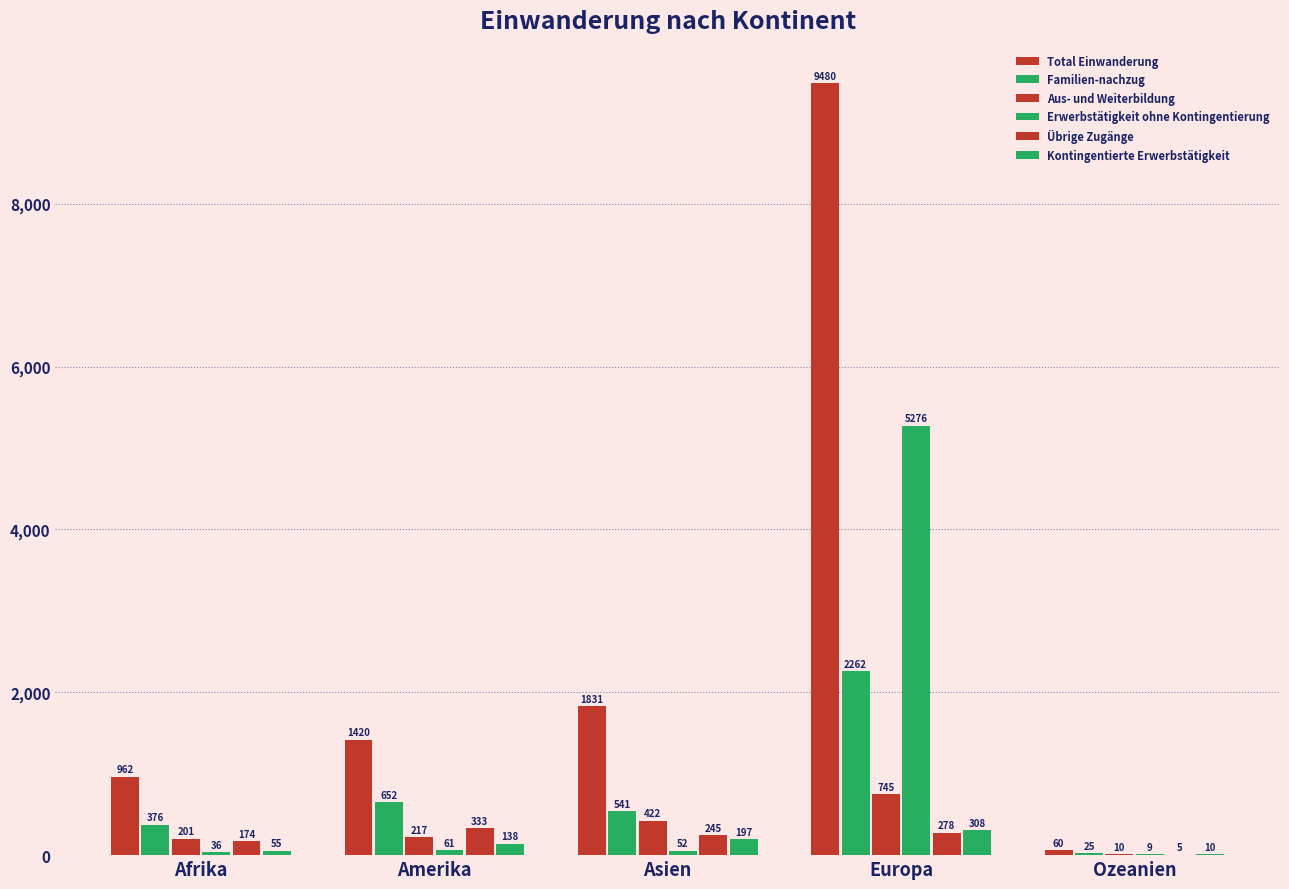

How many groups of bars are there?

5